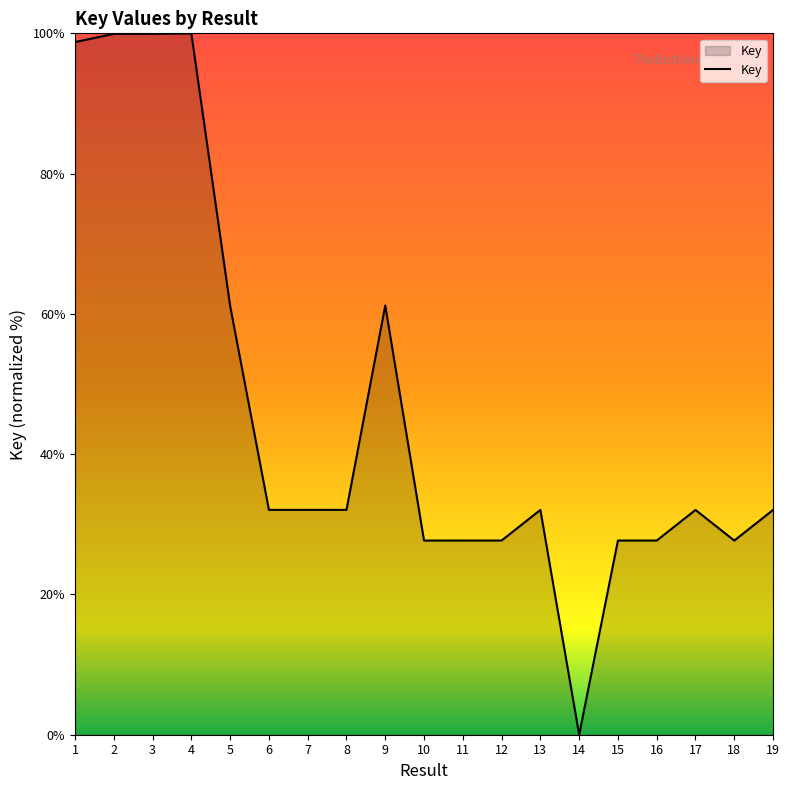

How many lines are shown in the chart?

1